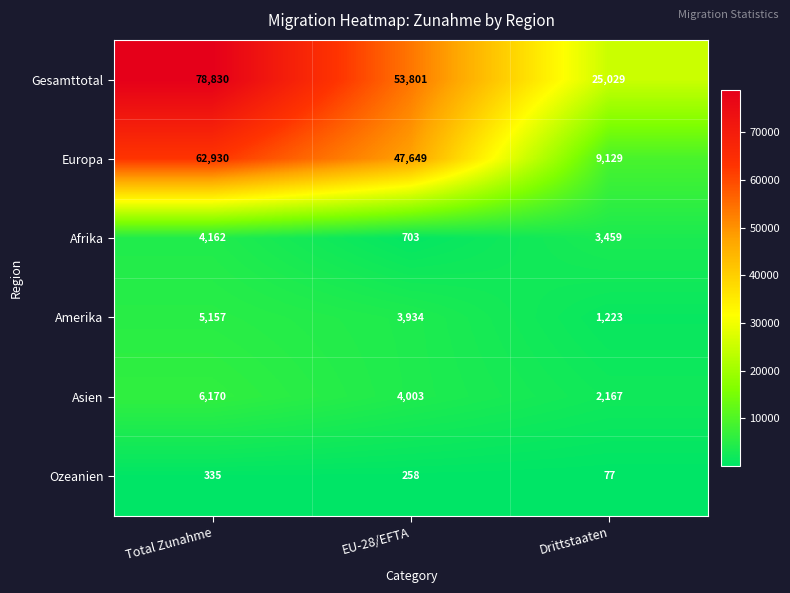

How many Ozeanien values are between 77 and 335?

3